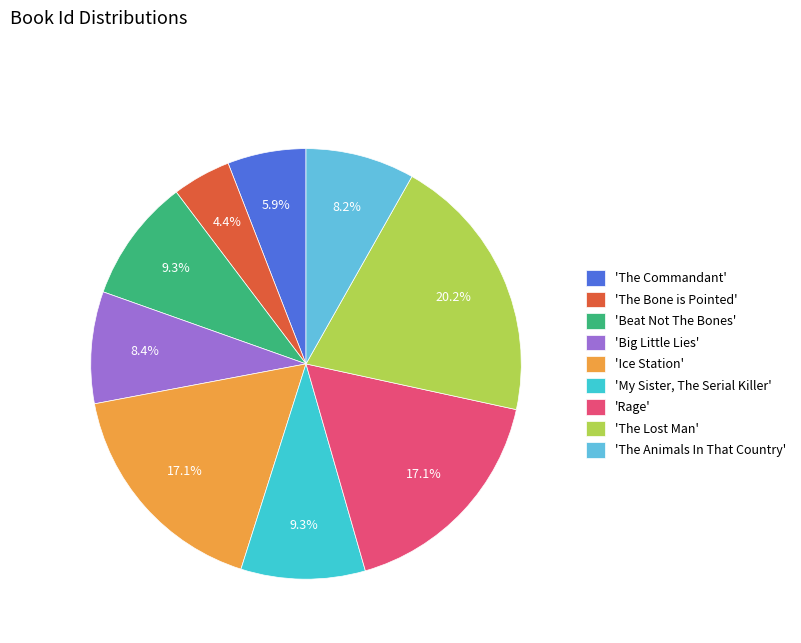

Which category has the smallest portion of the pie?

'The Bone is Pointed'